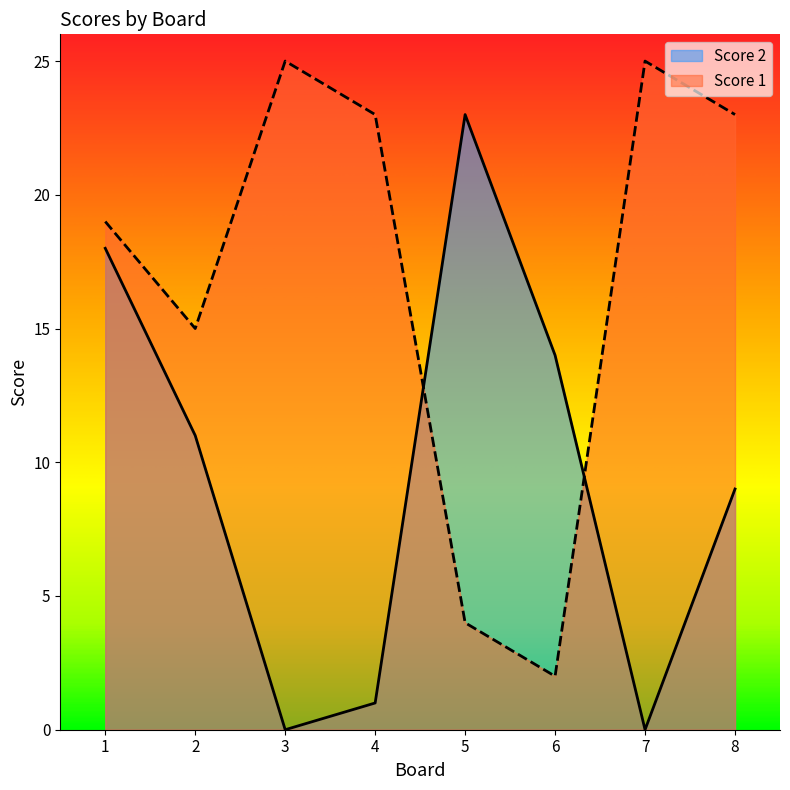

Reading left to right, extract all data points from this chart.

Score 2: 1=18	2=11	3=0	4=1	5=23	6=14	7=0	8=9
Score 1: 1=19	2=15	3=25	4=23	5=4	6=2	7=25	8=23